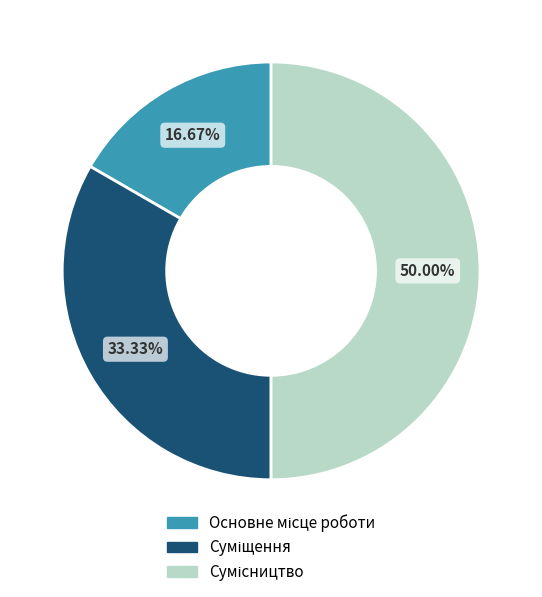

How many slices are in this pie chart?

3